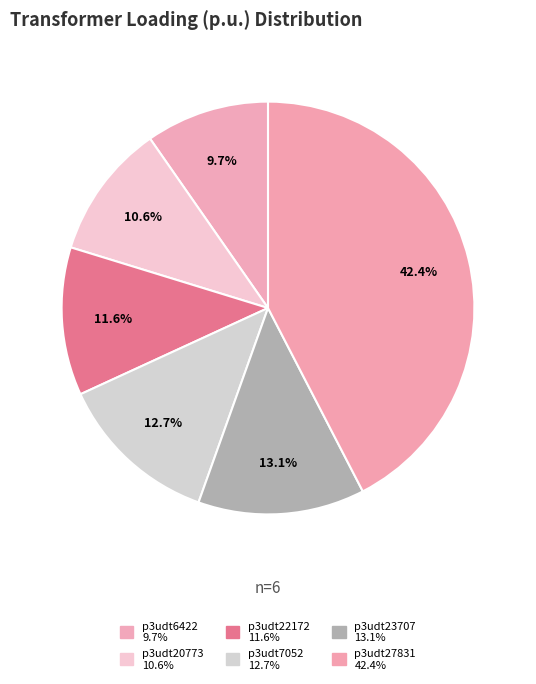

Rank the categories by value from lowest to highest.

Transformer.tr(r:p3udt6422), Transformer.tr(r:p3udt20773), Transformer.tr(r:p3udt22172), Transformer.tr(r:p3udt7052), Transformer.tr(r:p3udt23707), Transformer.tr(r:p3udt27831)